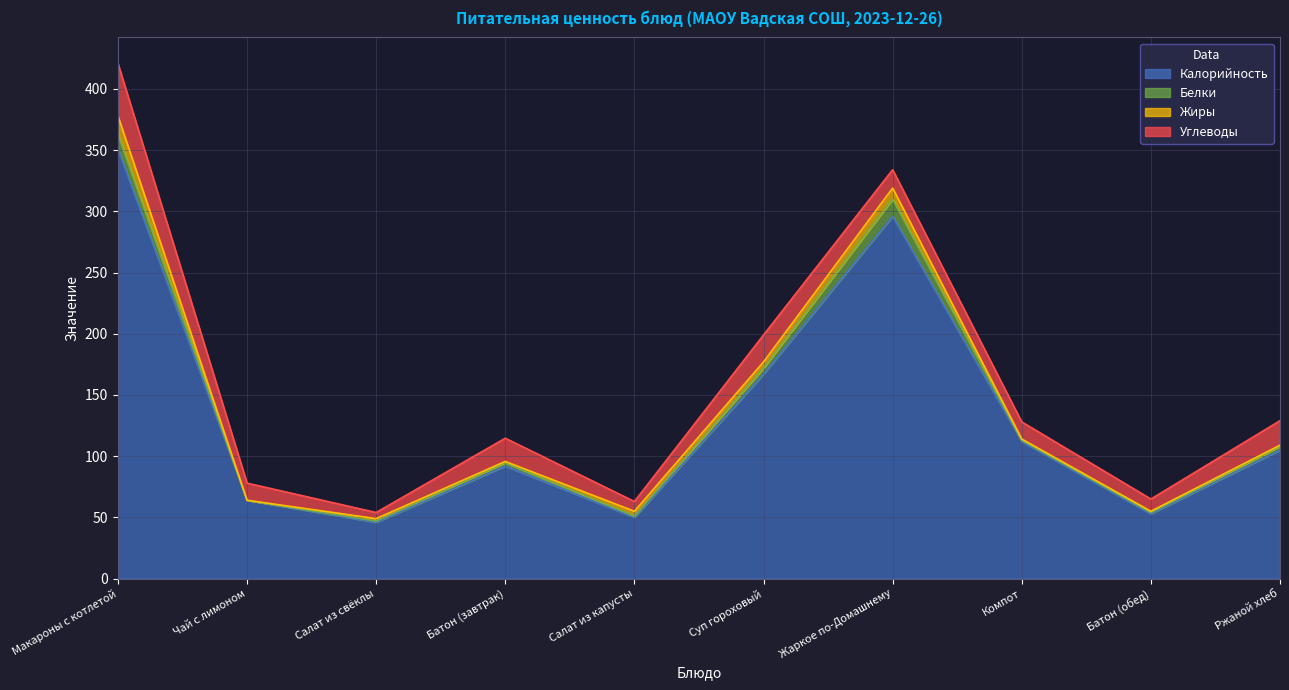

True or false: Жиры and Калорийность cross at least once.

False